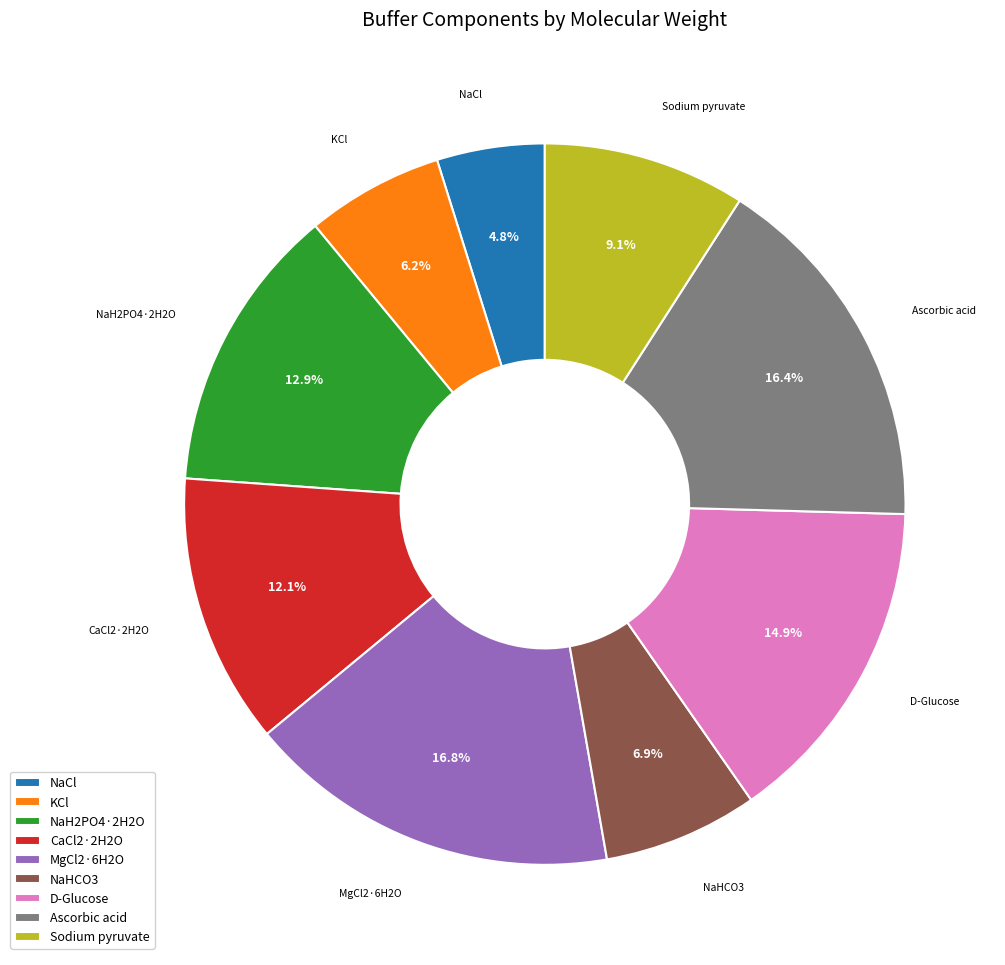

Count the number of slices in the pie.

9